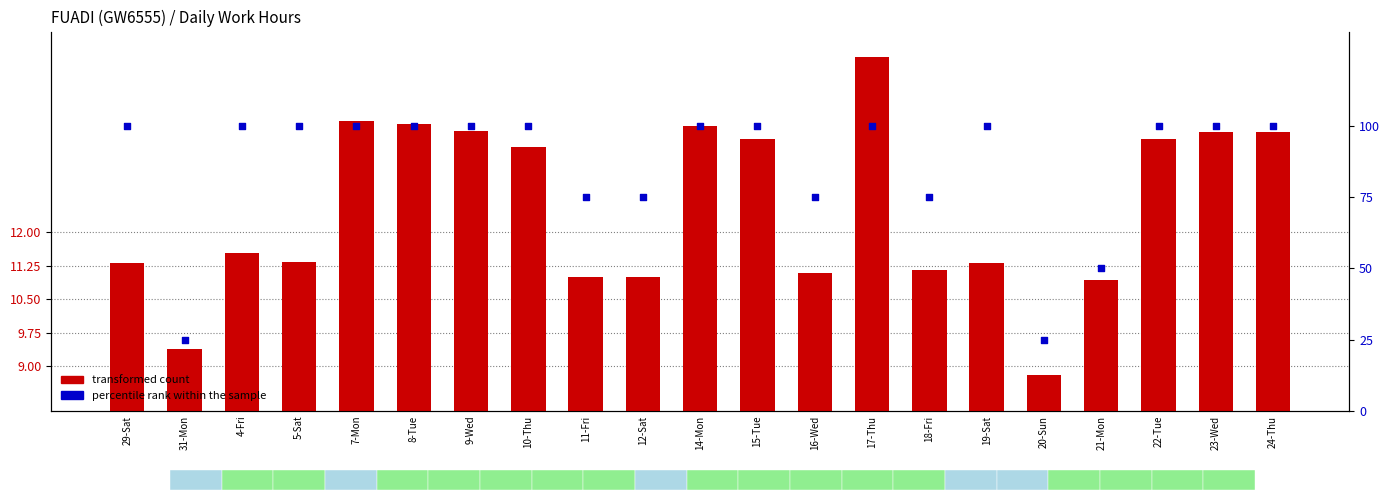

At how many categories does at least one series exceed 67?

18